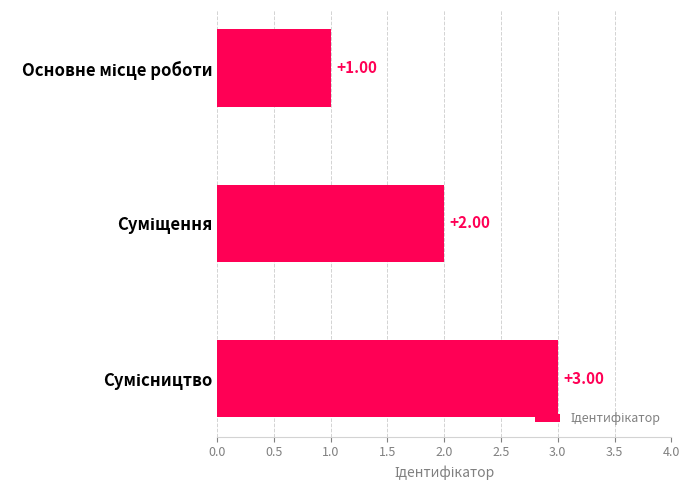

How many data points are less than 2?

1